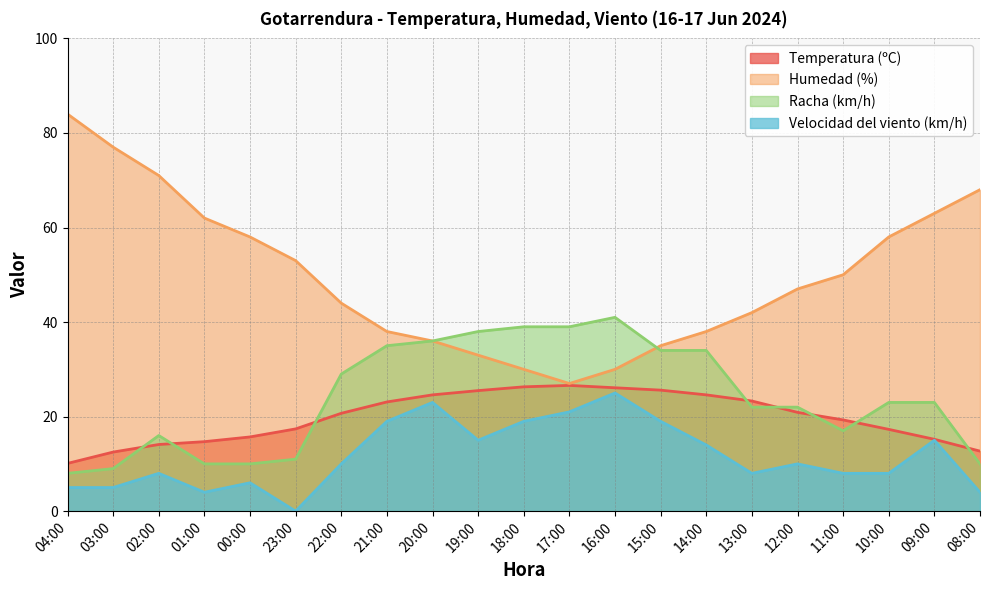

What is the label of the 20th point from the left?

09:00